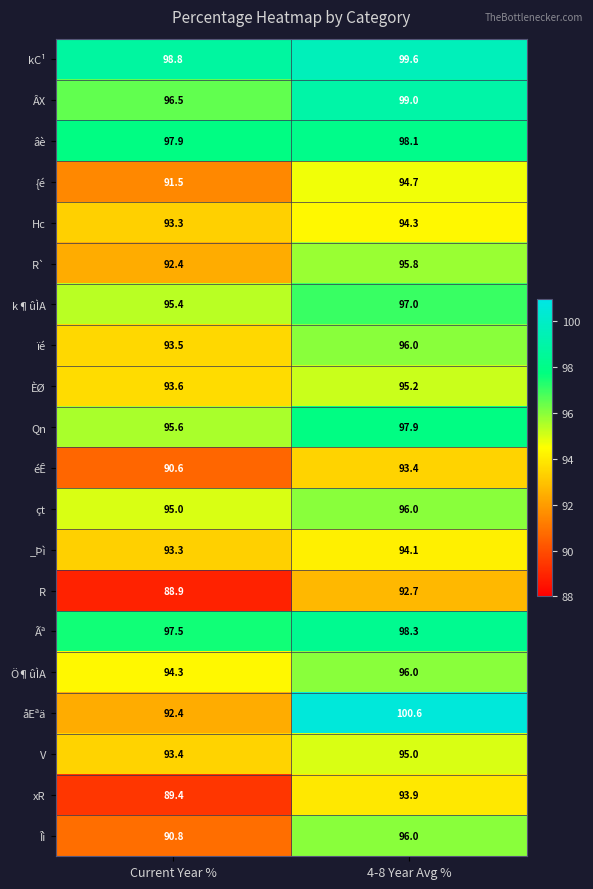

Which series has the largest range (max minus min)?

åEªä